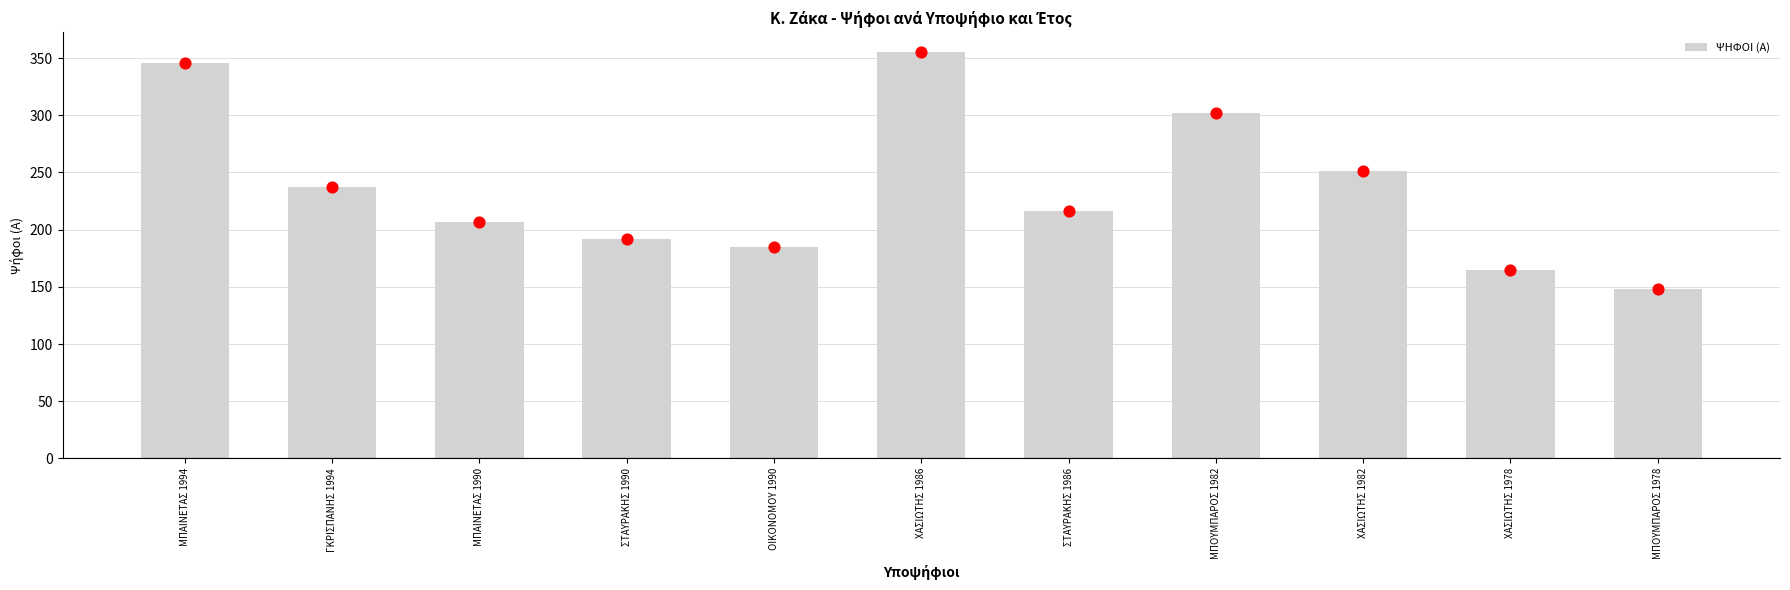

Between ΧΑΣΙΩΤΗΣ 1986 and ΣΤΑΥΡΑΚΗΣ 1990, which is larger?

ΧΑΣΙΩΤΗΣ 1986